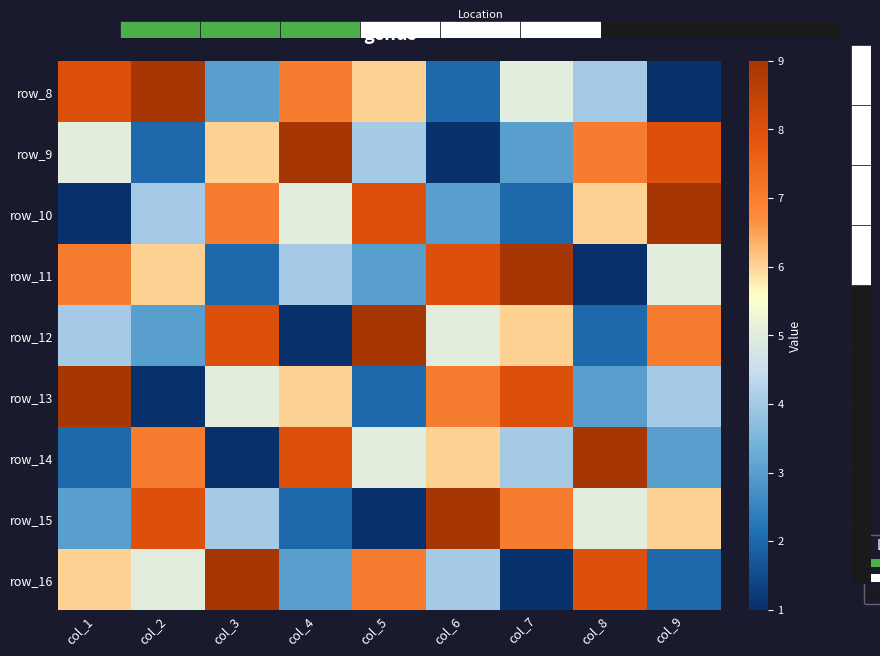

How many distinct data groups are displayed?

9